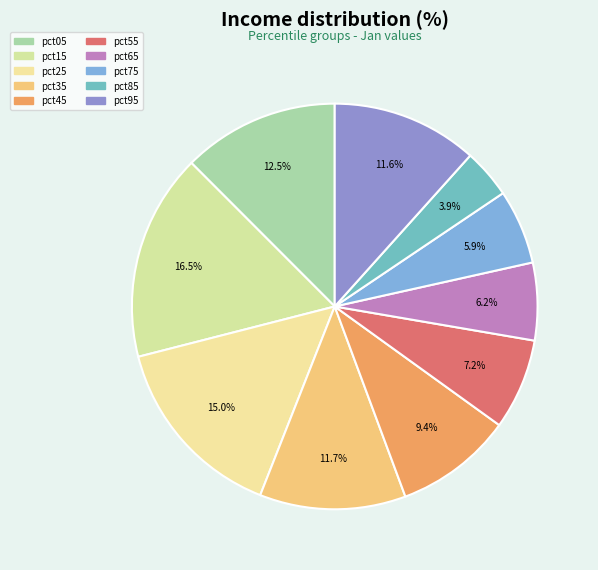

Which category has the biggest portion of the pie?

pct15